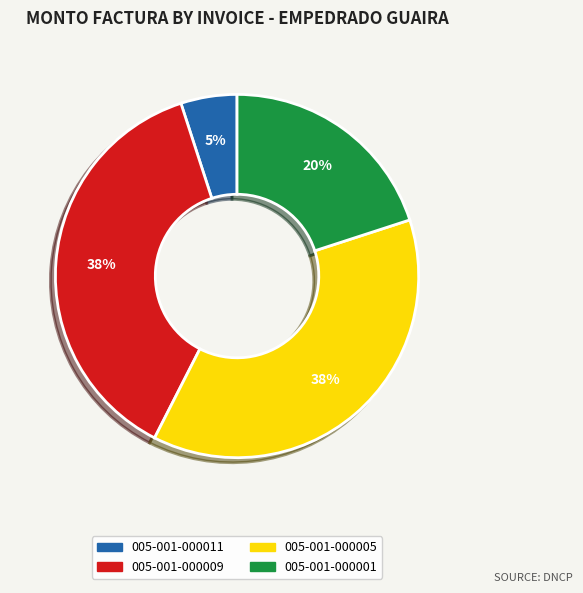

Does any single category account for the majority?

No